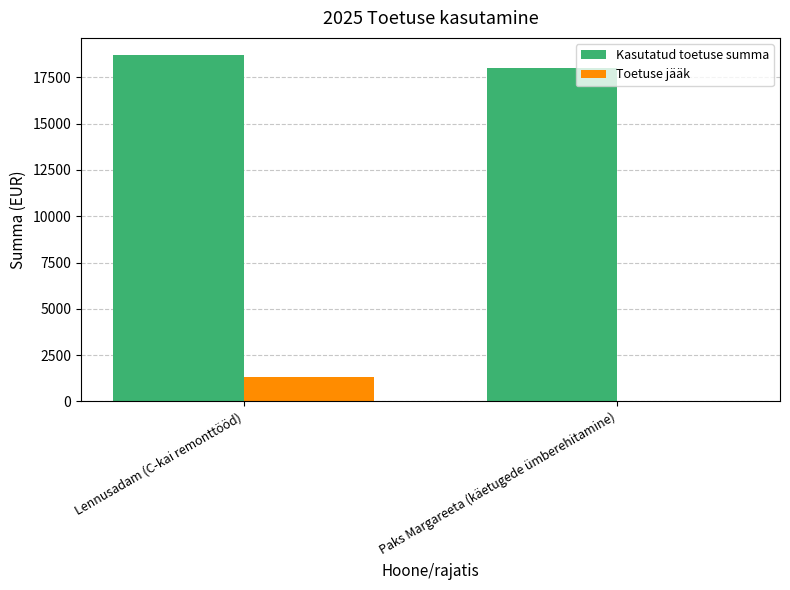

Count the number of data series in this chart.

2